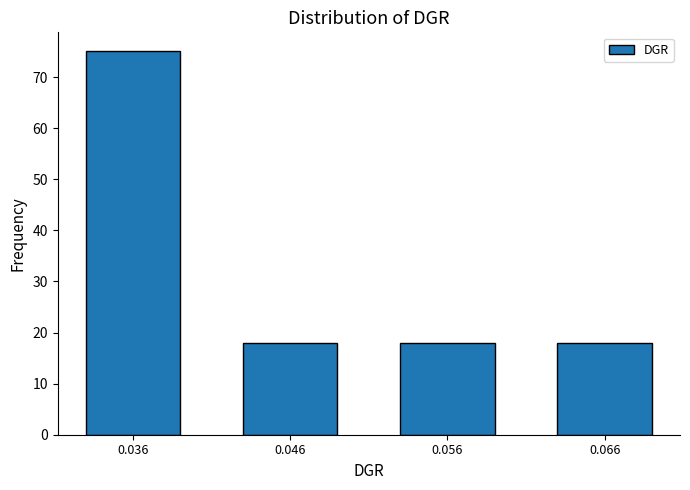

Reading right to left, extract all data points from this chart.

18	18	18	75